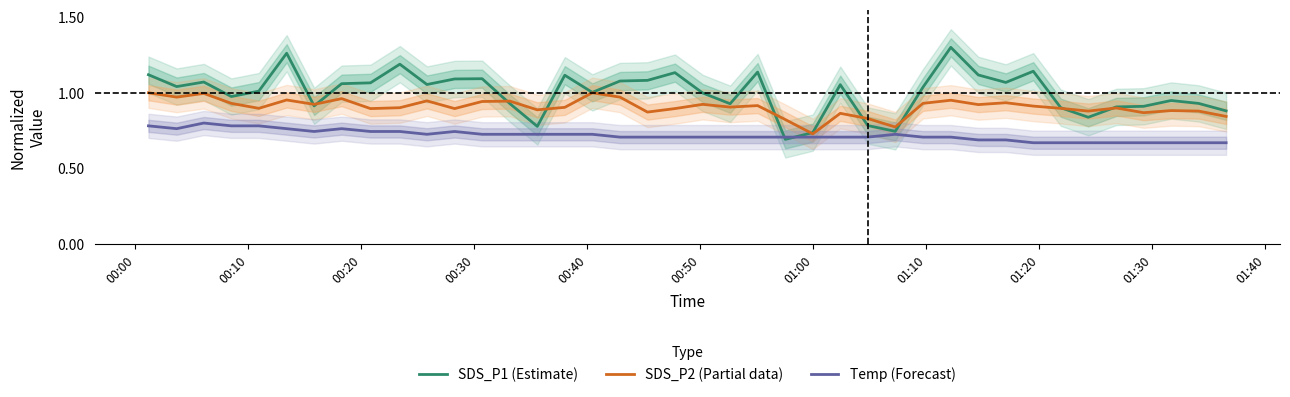

What is the difference between the maximum and minimum values in the SDS_P2 (Partial data) series?

0.3